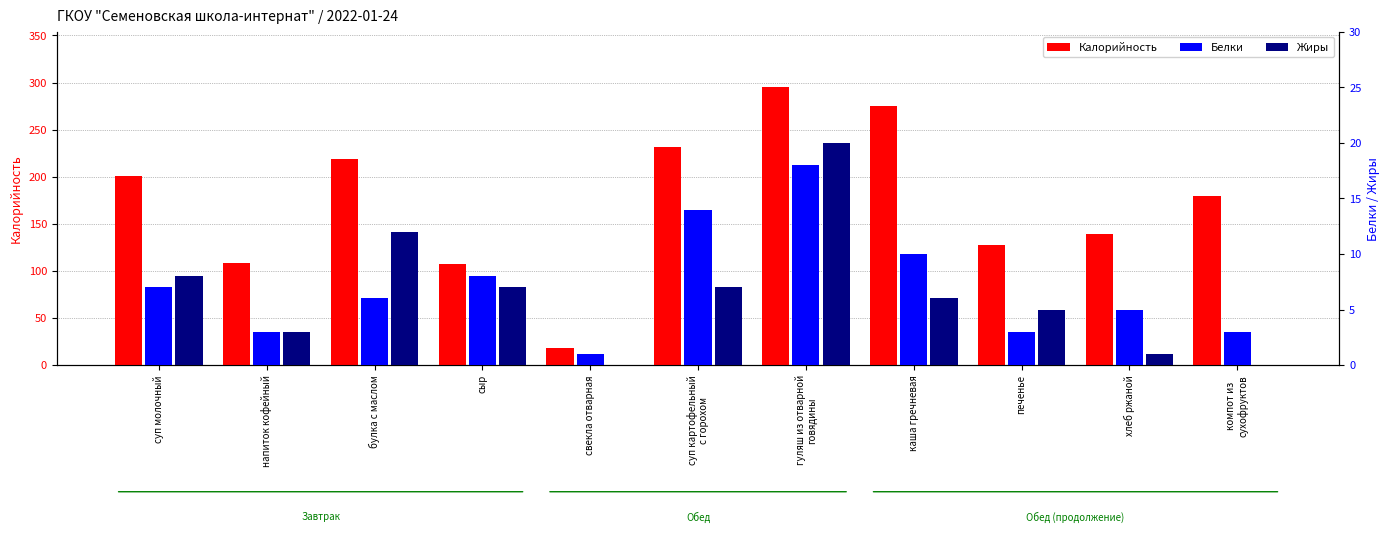

Where is Белки nearest to the value 9?

сыр